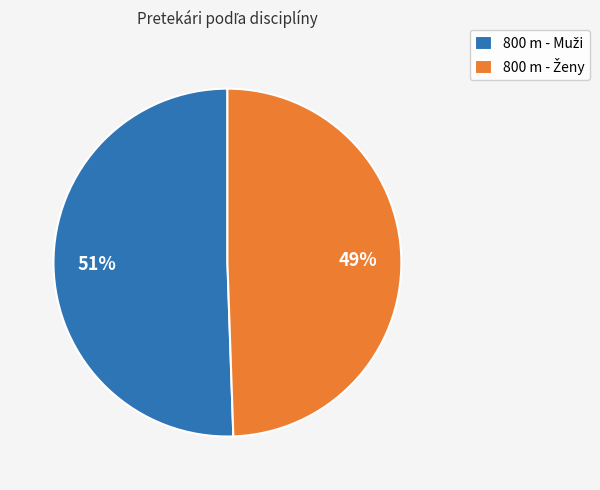

Is there any slice that represents more than half of the pie?

Yes